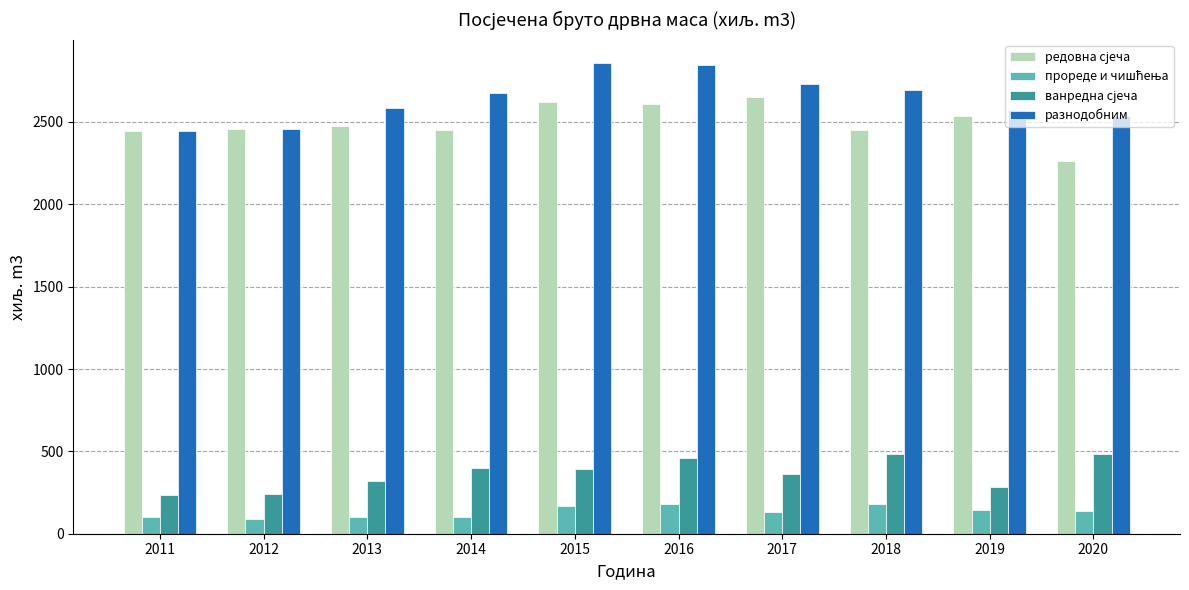

What is the approximate value of разнодобним at 2012?

2455